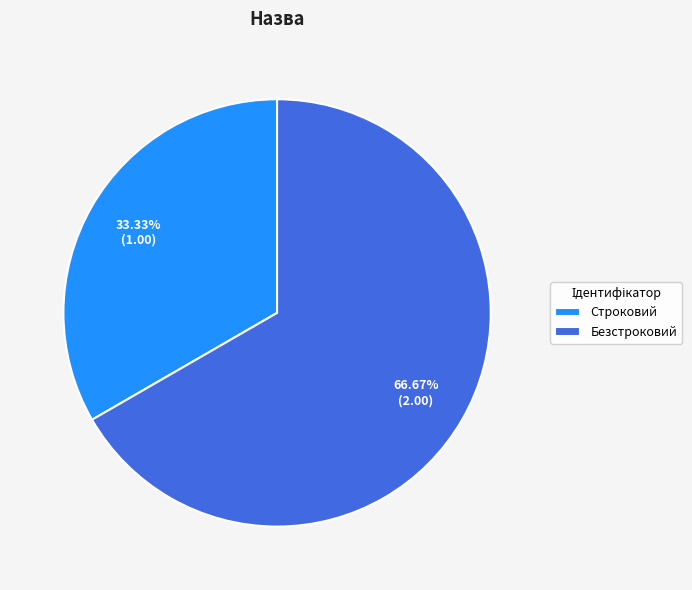

Is there any slice that represents more than half of the pie?

Yes